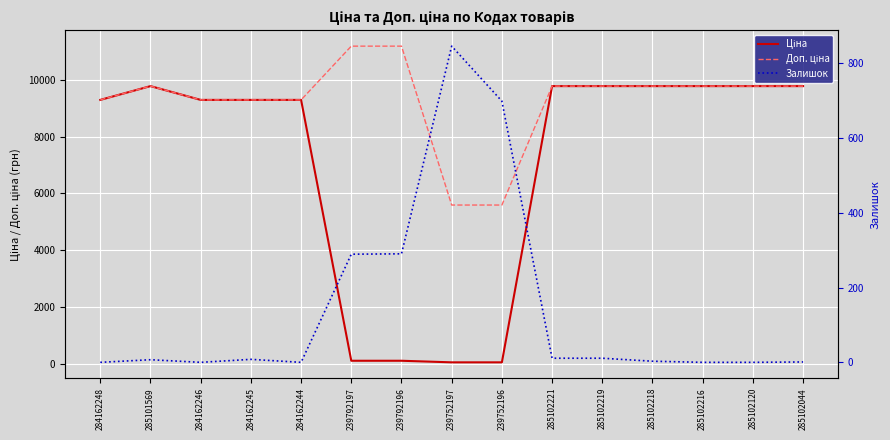

Which category has the highest value across all series?

239792197